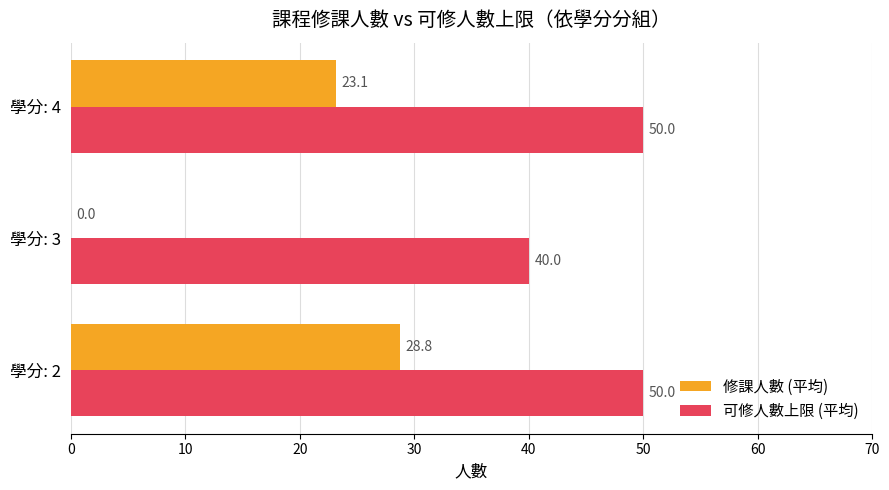

What is the total value across all series at 學分: 2?

78.8